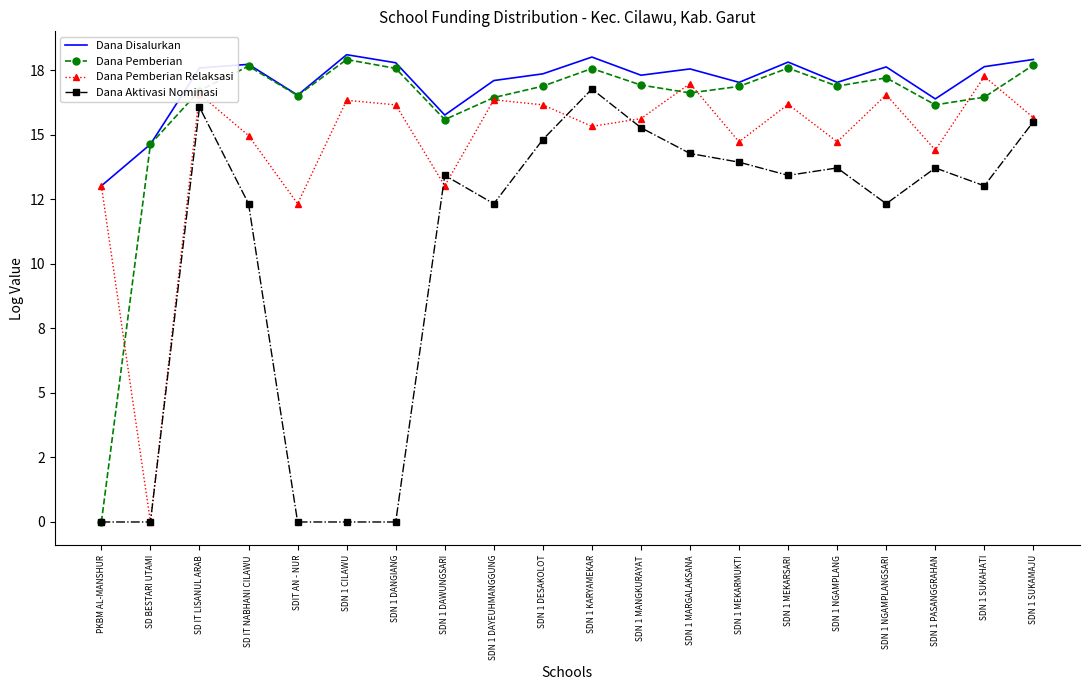

The Dana Pemberian Relaksasi series shows 26.3 at SDN 1 DANGIANG. True or false?

False